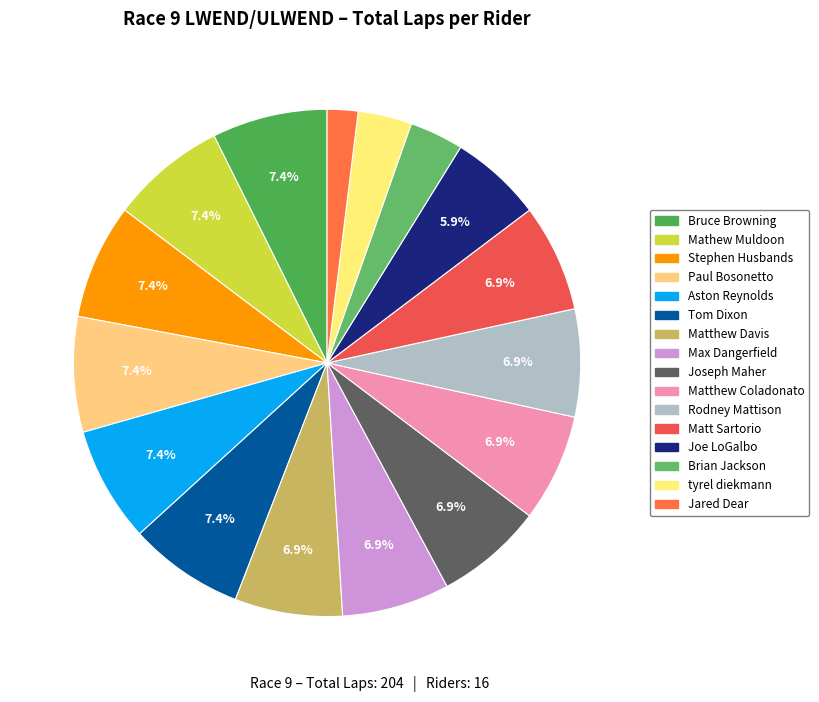

Count the number of slices in the pie.

16